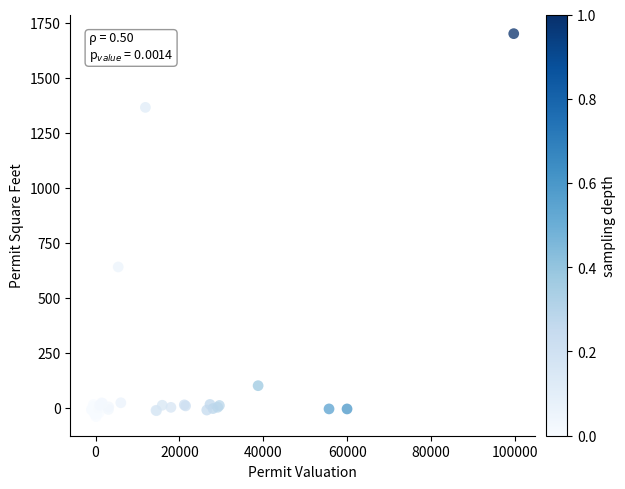

What Y value in the scatter plot is closest to 830?

640.1